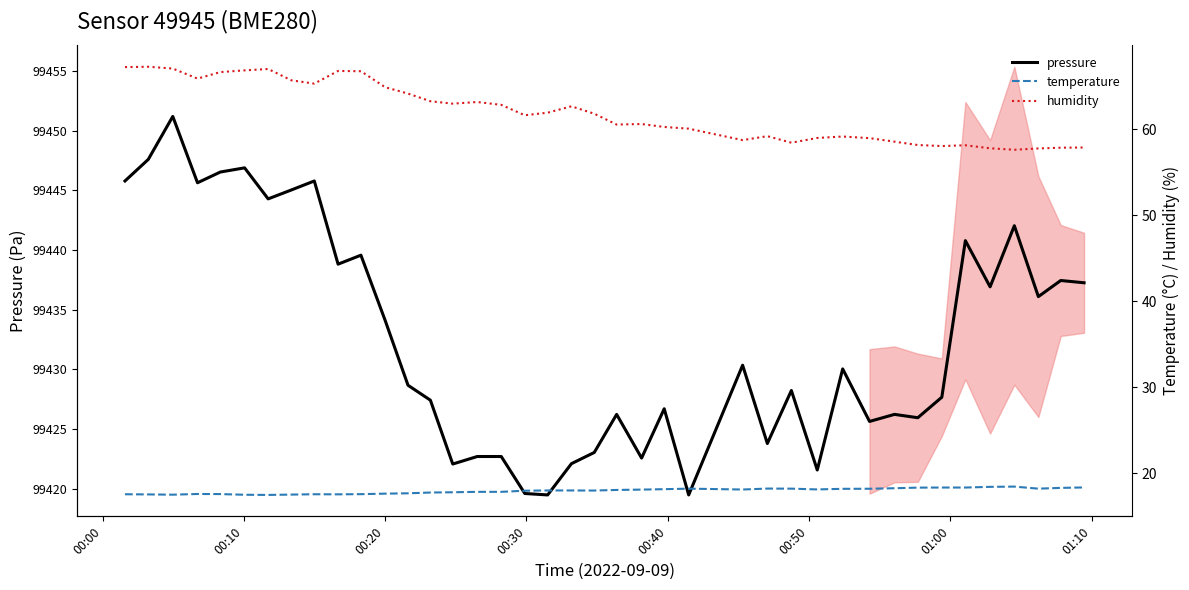

Which series has the largest range (max minus min)?

pressure